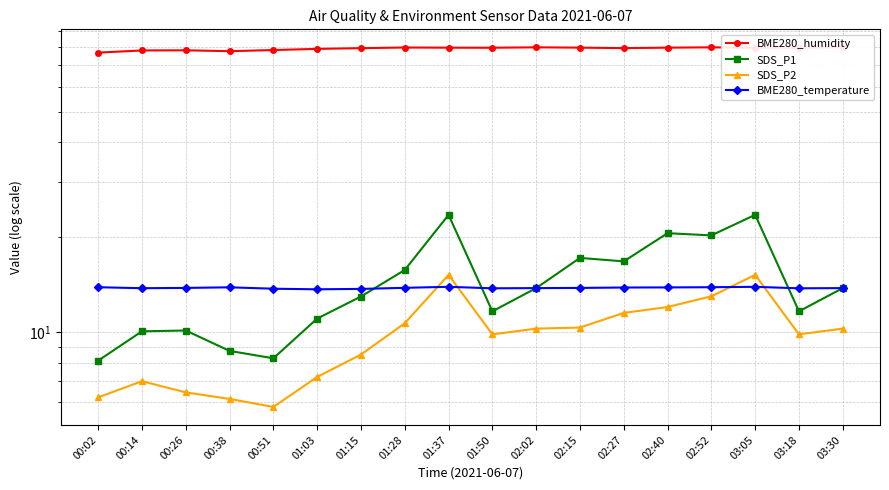

How many lines are shown in the chart?

4